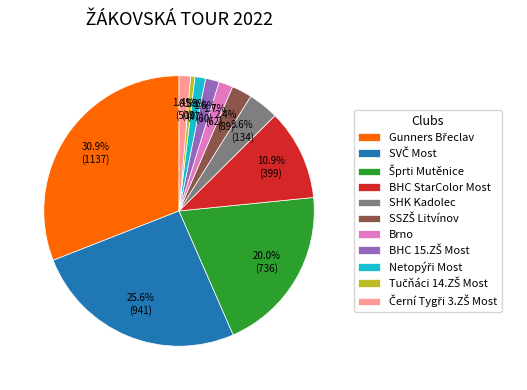

Is there a majority slice in this chart?

No